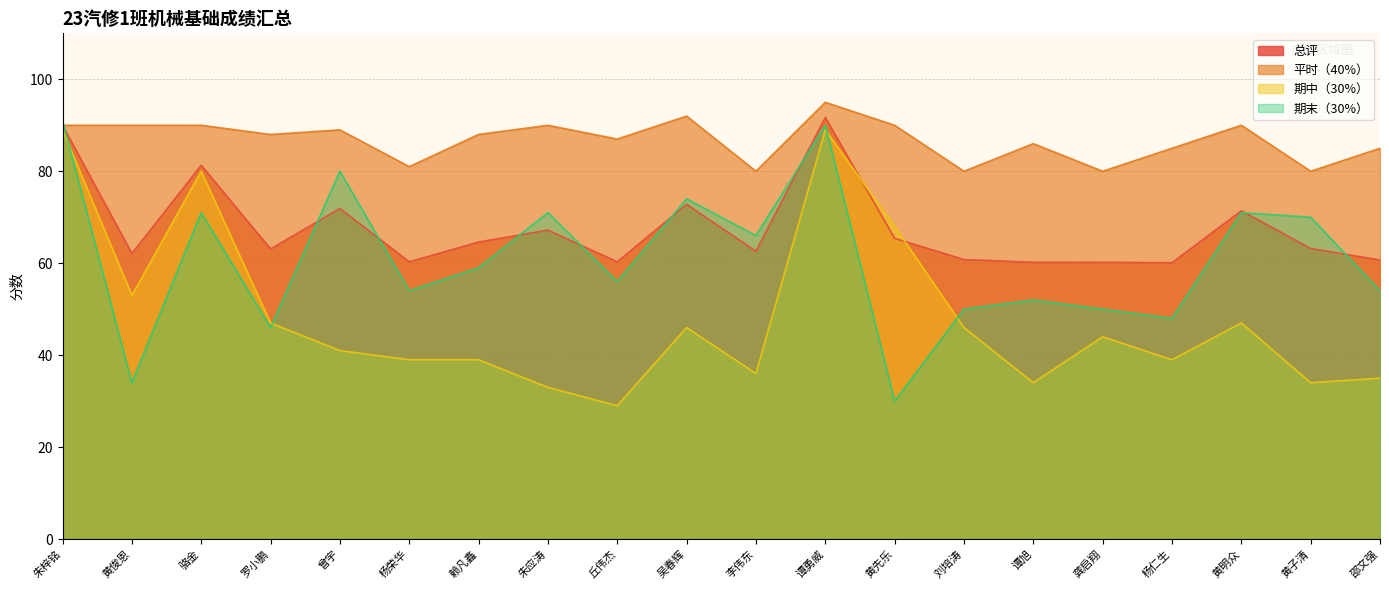

List the series in order of their peak value, lowest first.

期中（30%）, 期末（30%）, 总评, 平时（40%）